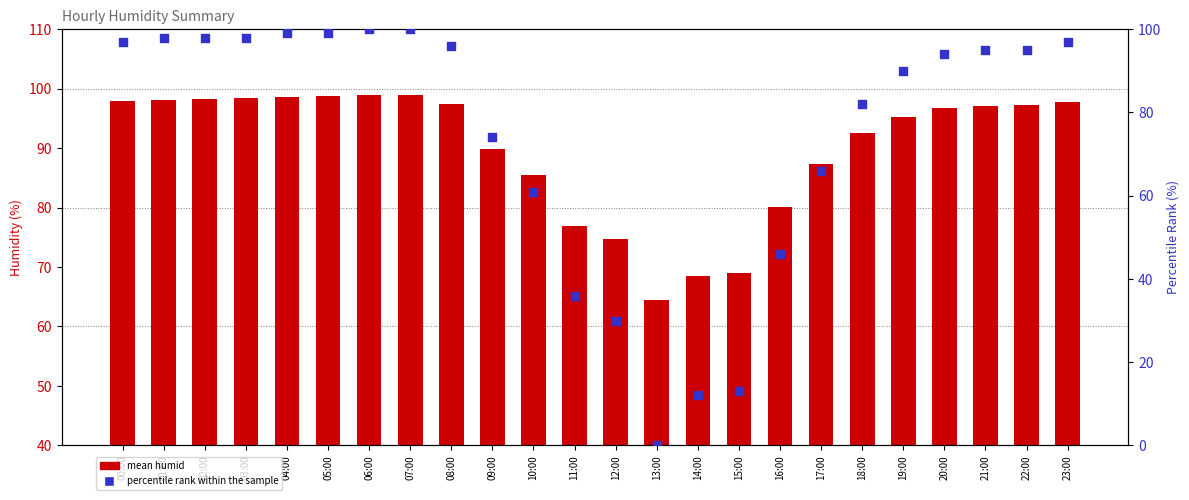

What is the total value across all series at 20:00?

190.7